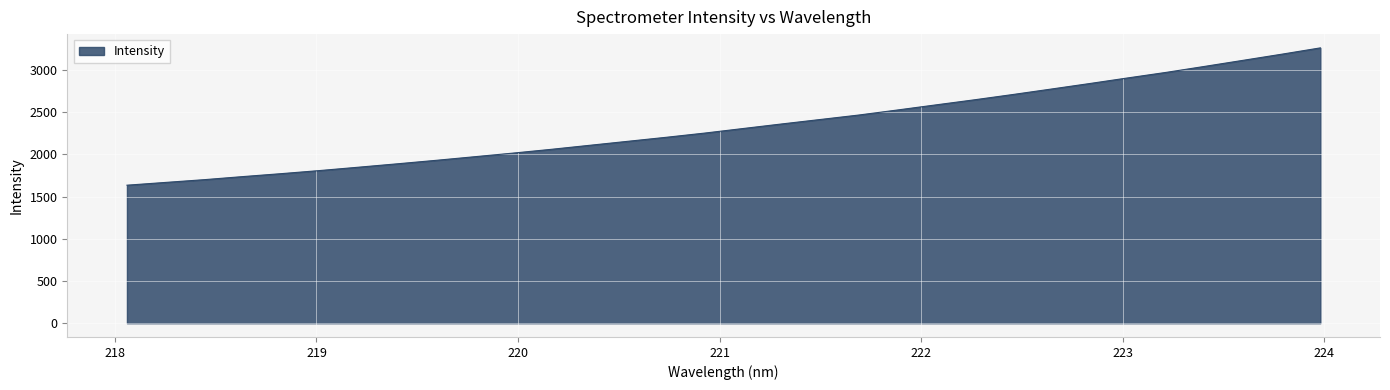

What is the smallest value displayed?

1634.3